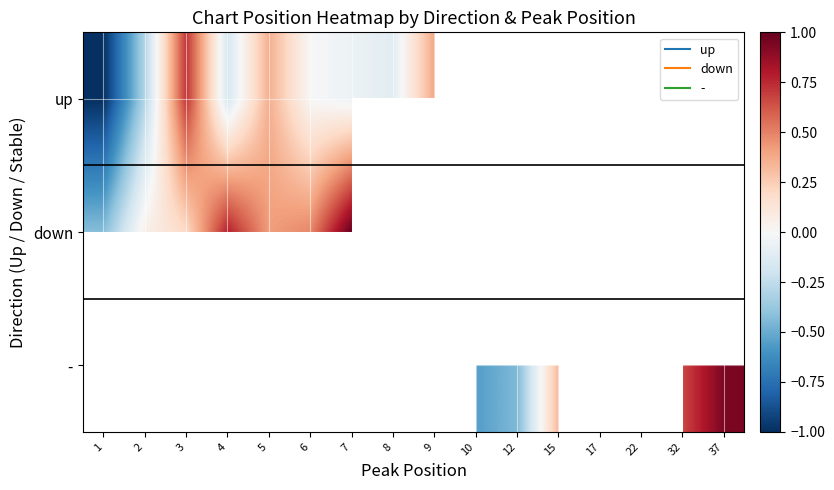

True or false: - has a value of -0.6 at 10.

True